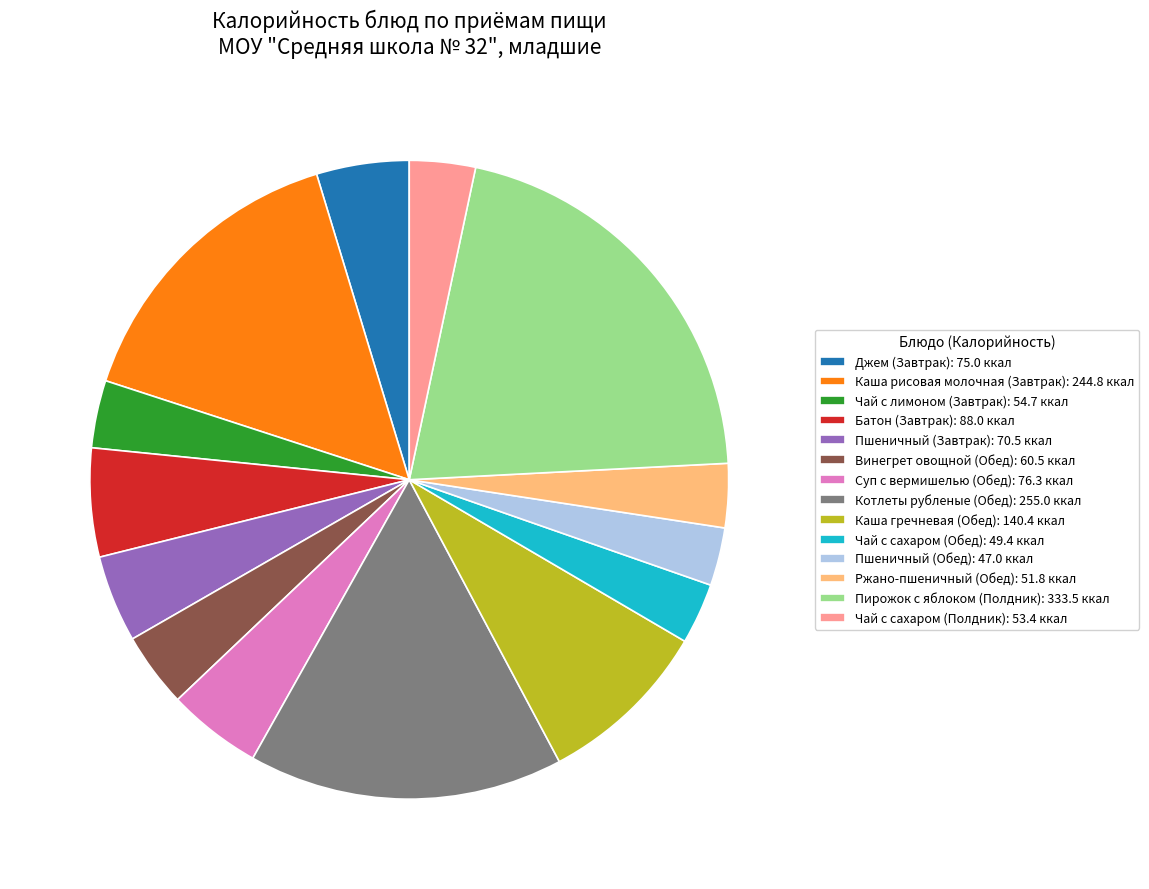

Is Винегрет овощной (Обед) the majority of the pie?

No